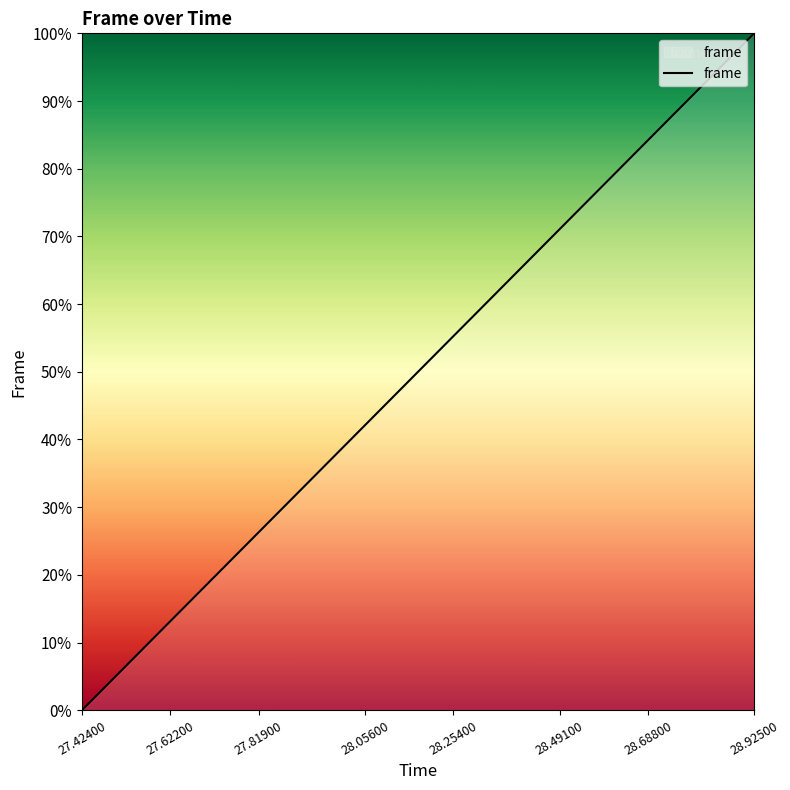

What is the greatest value displayed?

100.0